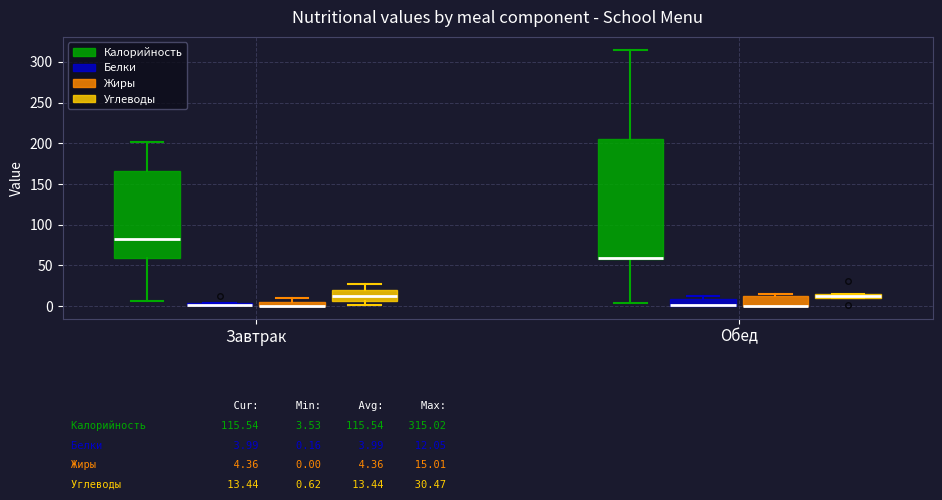

Comparing the boxes themselves (not the whiskers), which one is the tallest?

Обед (Калорийность)